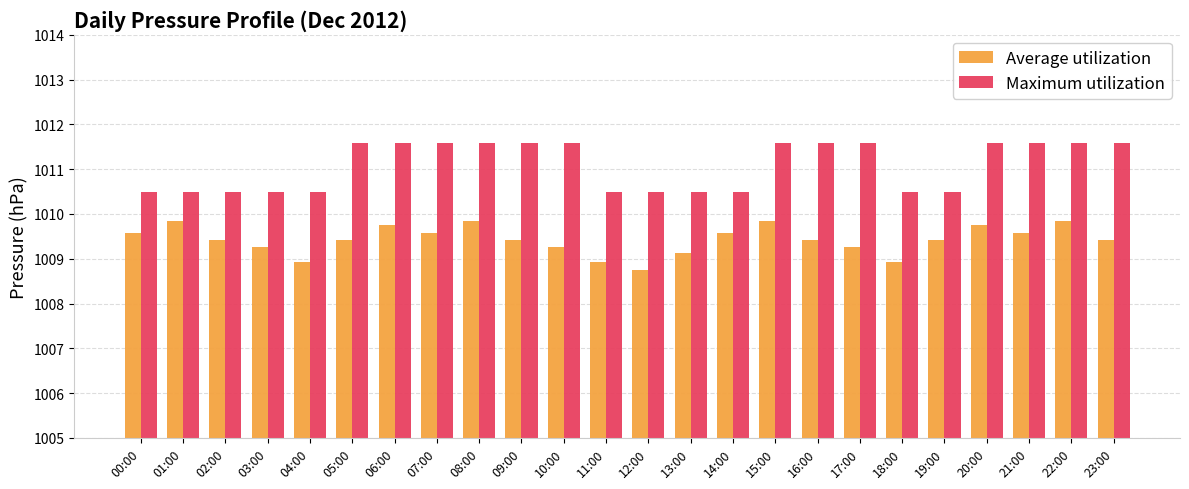

What is the difference between the highest and lowest values at 03:00?

1.2